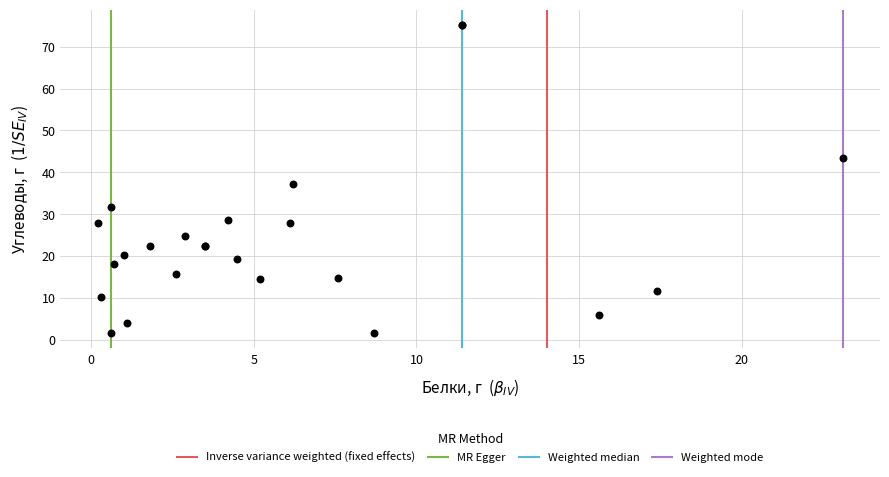

What Y value in the scatter plot is closest to 38?

37.1